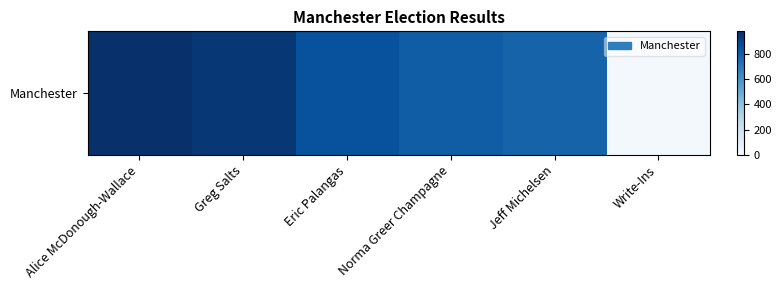

Is it true that the value at Jeff Michelsen is 1078?

False